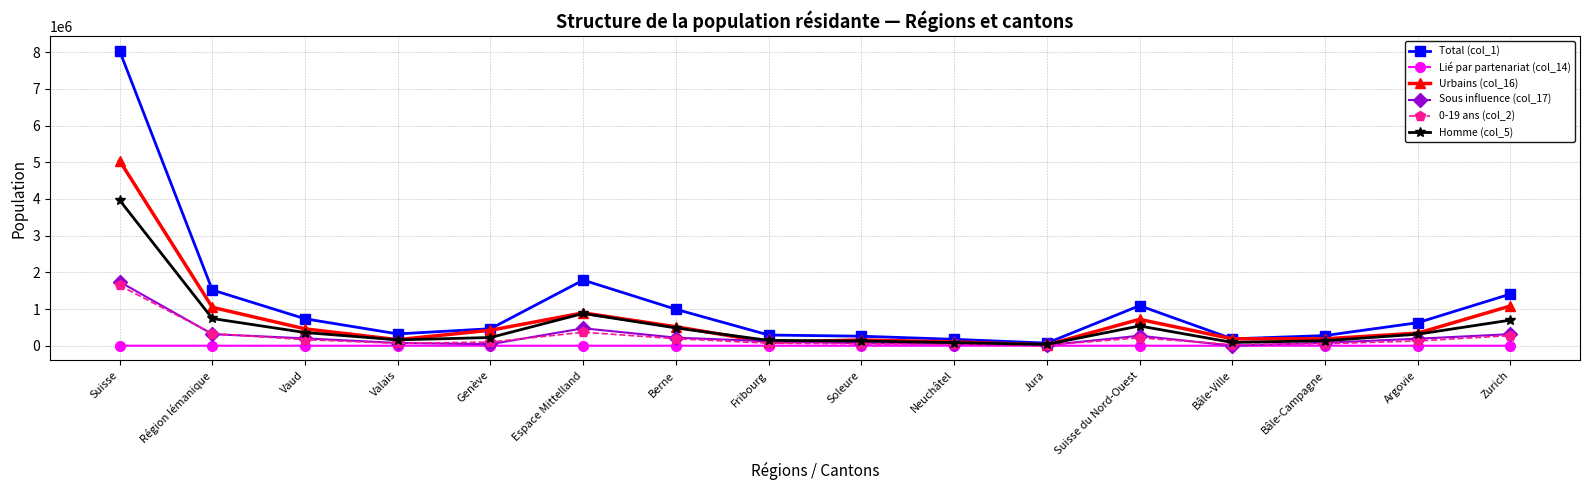

Where is the first local minimum for Urbains (col_16)?

Valais